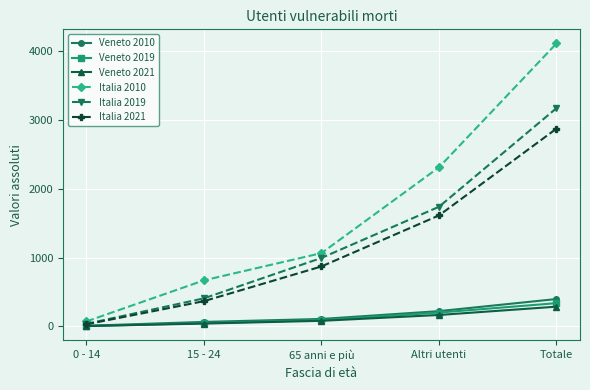

At how many categories does at least one series exceed 1320?

2